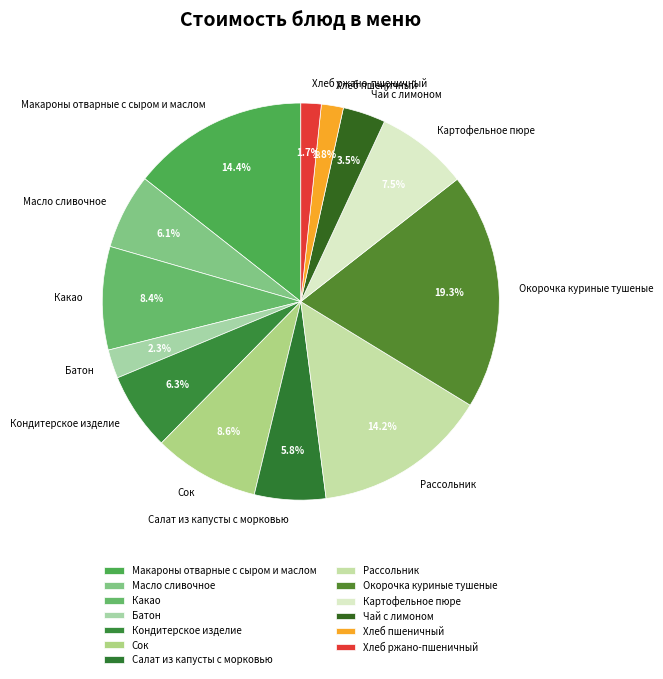

To the nearest percent, what is the average slice percentage?

8%